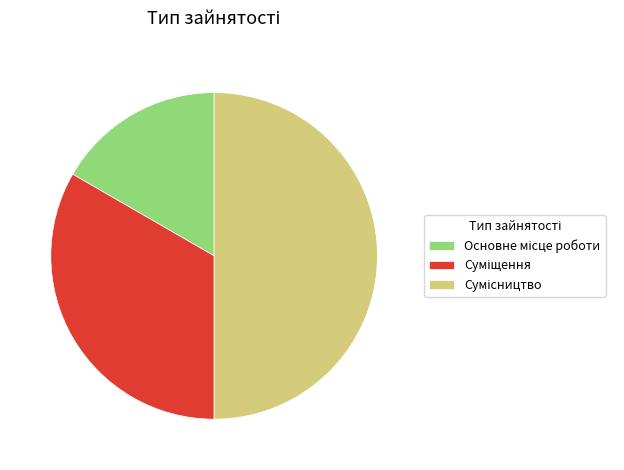

True or false: Сумісництво accounts for 50% of the total.

True